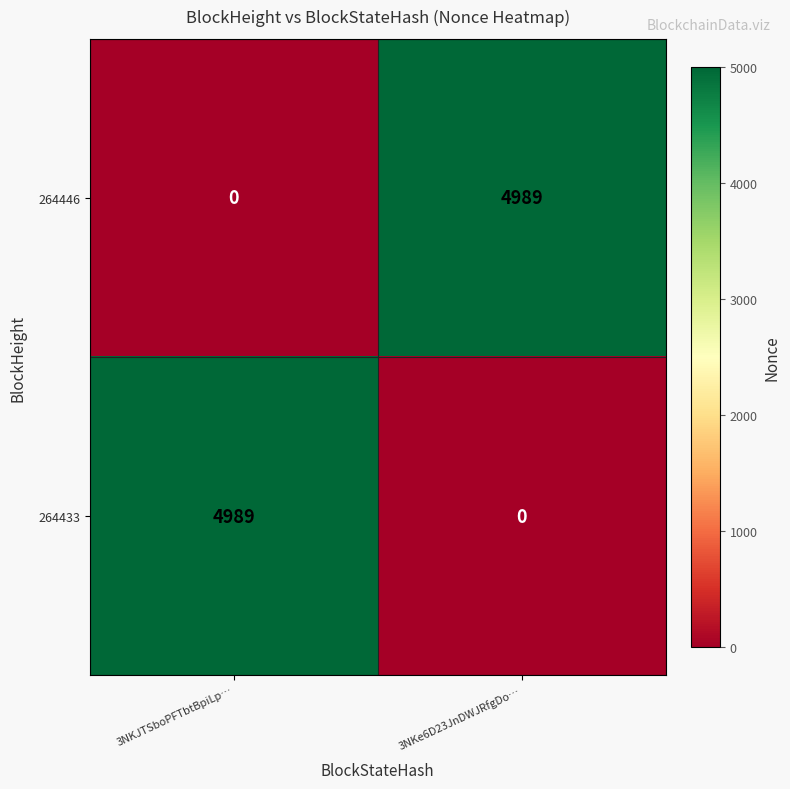

True or false: 264433 has a value of 4989 at 3NKJTSboPFTbtBpiLp….

True